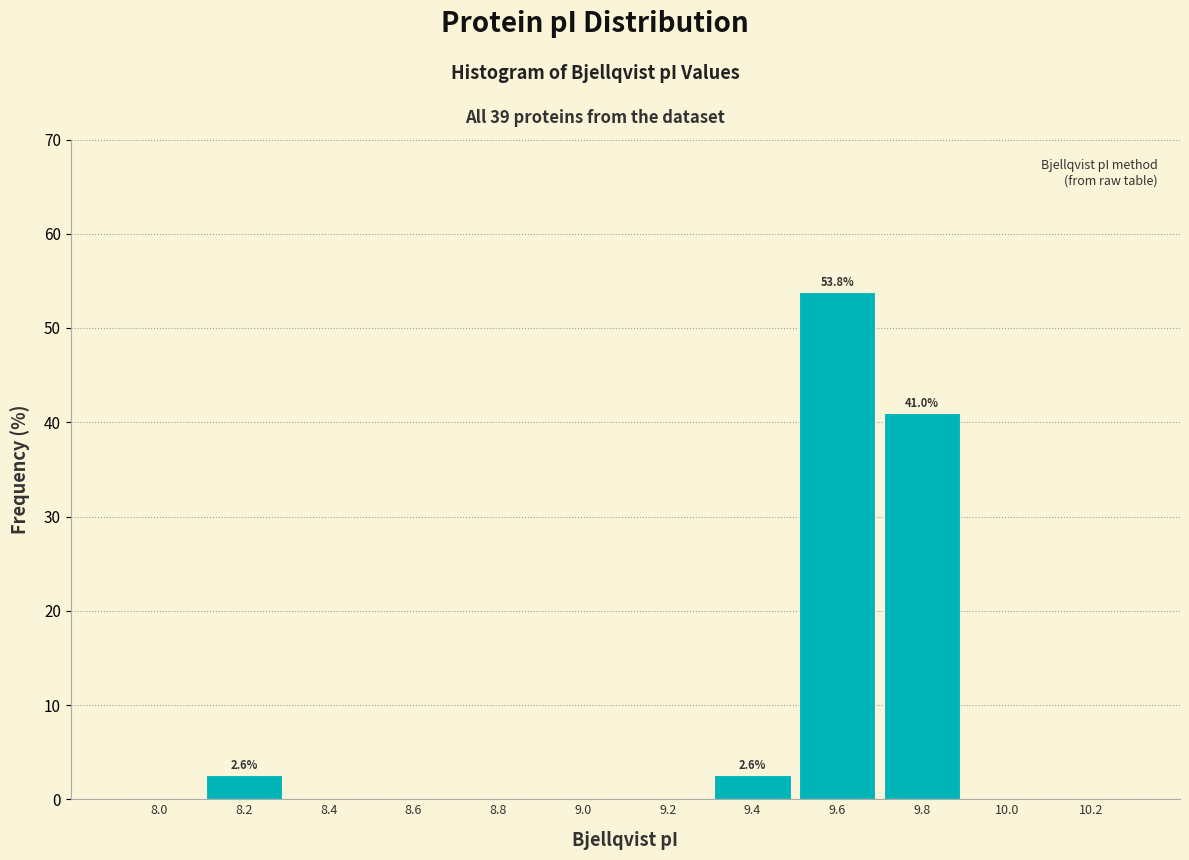

Reading left to right, transcribe all the data shown in this chart.

8.0=0.0	8.2=2.6	8.4=0.0	8.6=0.0	8.8=0.0	9.0=0.0	9.2=0.0	9.4=2.6	9.6=53.8	9.8=41.0	10.0=0.0	10.2=0.0